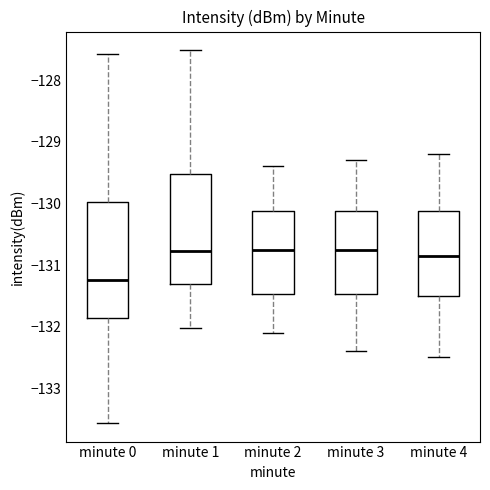

Reading left to right, transcribe this box plot: for each box, give where its median line is, the range the box spans, and where its two whiskers end, as read against the y-axis. The values are not printed on the chart, so give them approximately, as read against the axis.

minute 0: median -131.2, box -131.9 to -130.0, whiskers -133.6 to -127.6
minute 1: median -130.8, box -131.3 to -129.5, whiskers -132.0 to -127.5
minute 2: median -130.7, box -131.5 to -130.1, whiskers -132.1 to -129.4
minute 3: median -130.7, box -131.5 to -130.1, whiskers -132.4 to -129.3
minute 4: median -130.8, box -131.5 to -130.1, whiskers -132.5 to -129.2